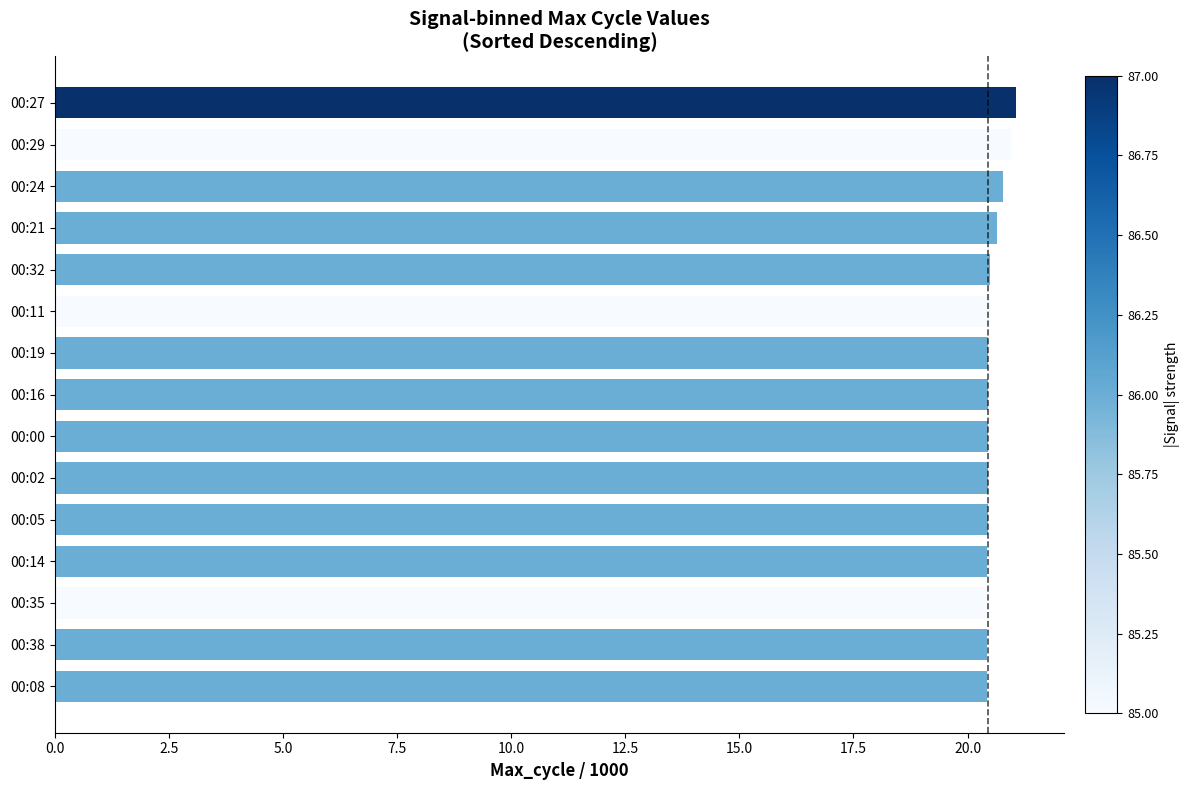

What is the minimum value shown in the chart?

20.4